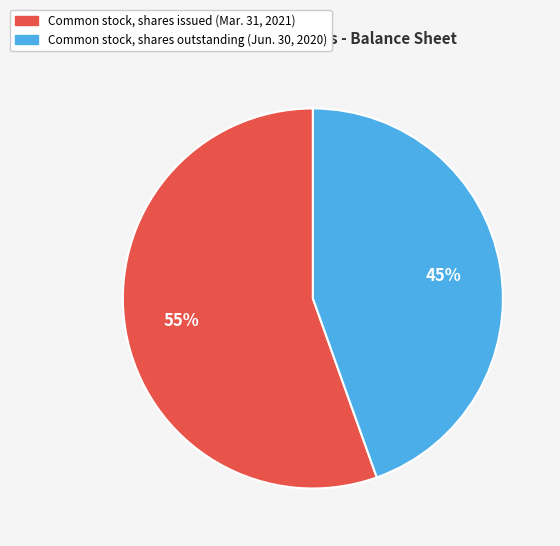

To the nearest percent, what percentage of the pie is Common stock, shares outstanding (Jun. 30, 2020)?

45%